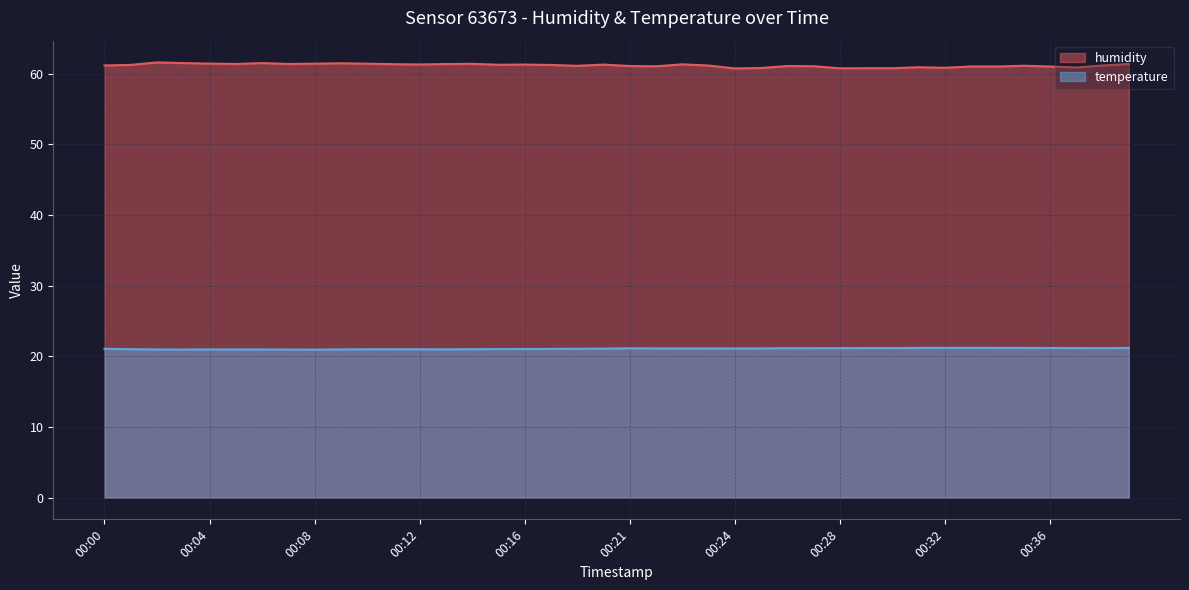

The value of humidity at 00:00 is 40.6. True or false?

False